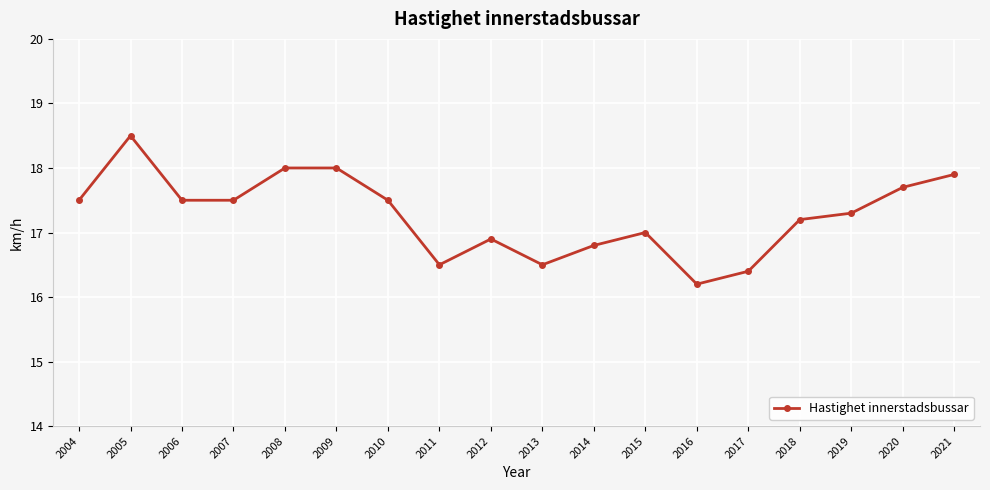

True or false: the data has more than 1 interior local peaks.

True